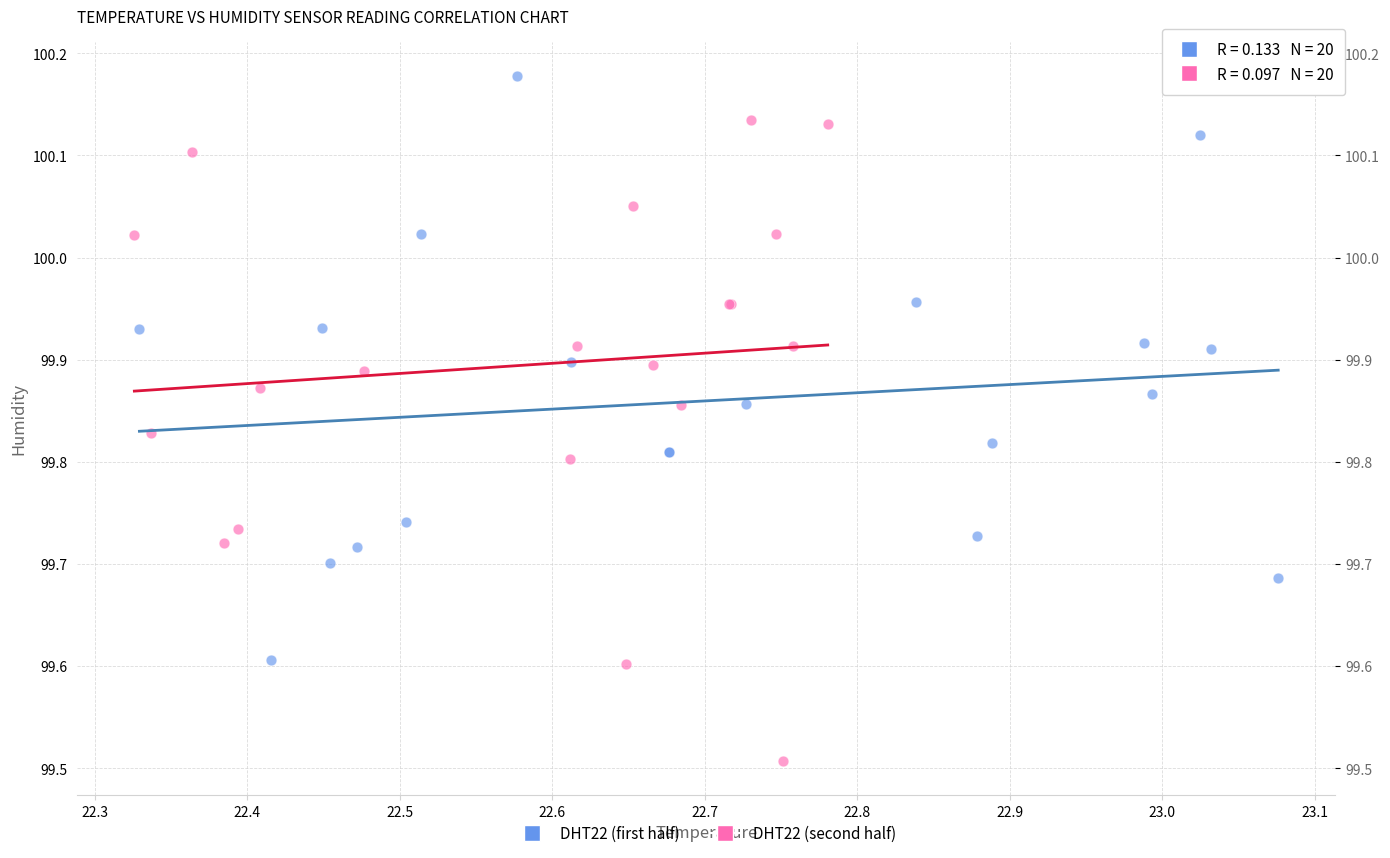

Which series has the largest Y range (max minus min)?

DHT22 (second half)